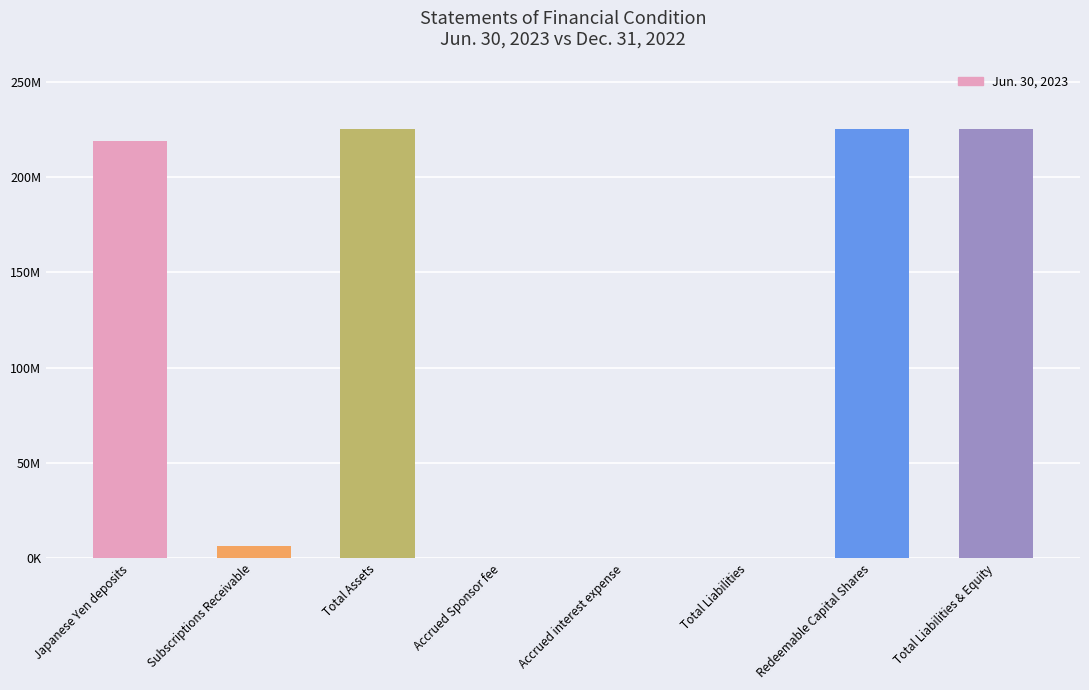

Reading right to left, what are all the values shown in this chart?

225367183	225235345	131838	44399	87439	225367183	6435399	218931784